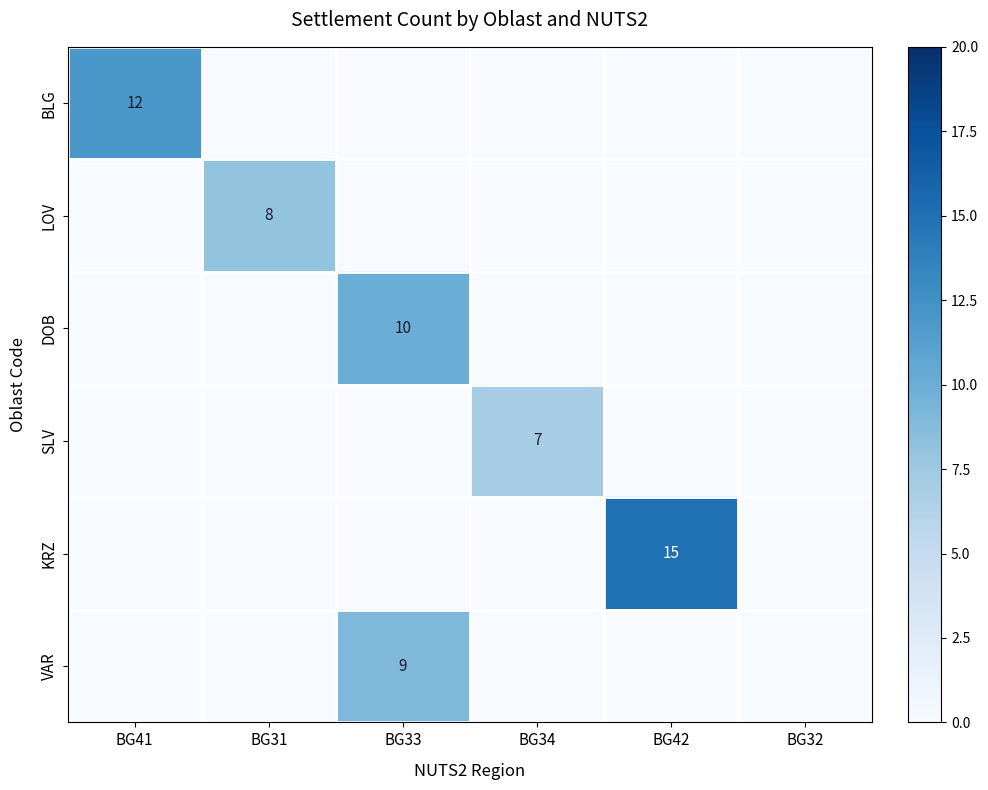

The VAR series shows 9 at BG33. True or false?

True